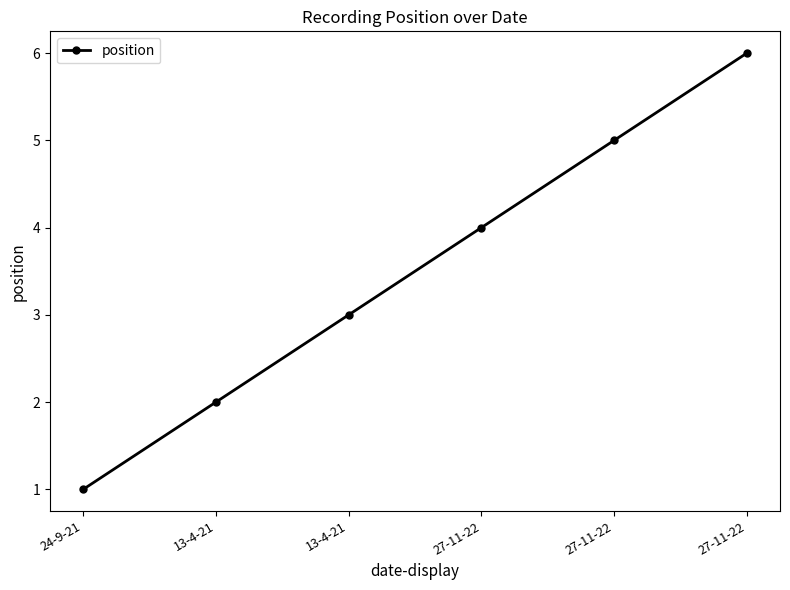

Does the chart display data point markers on the line(s)?

Yes